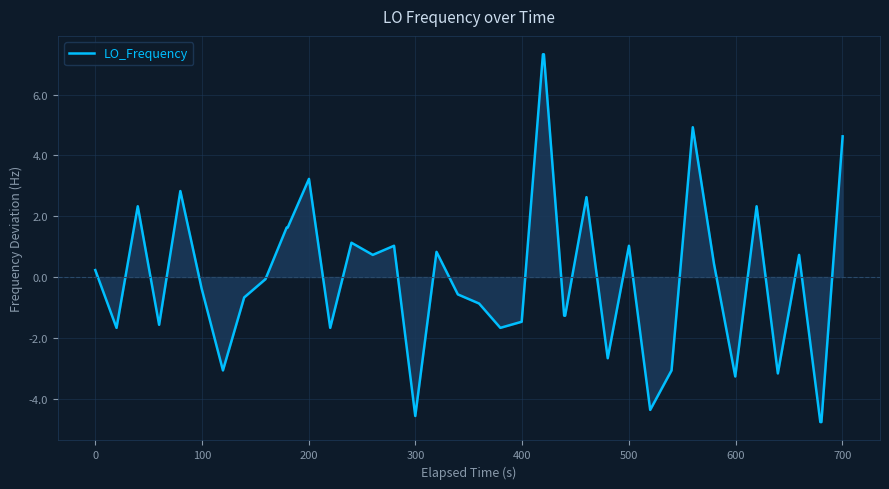

How many lines are shown in the chart?

1